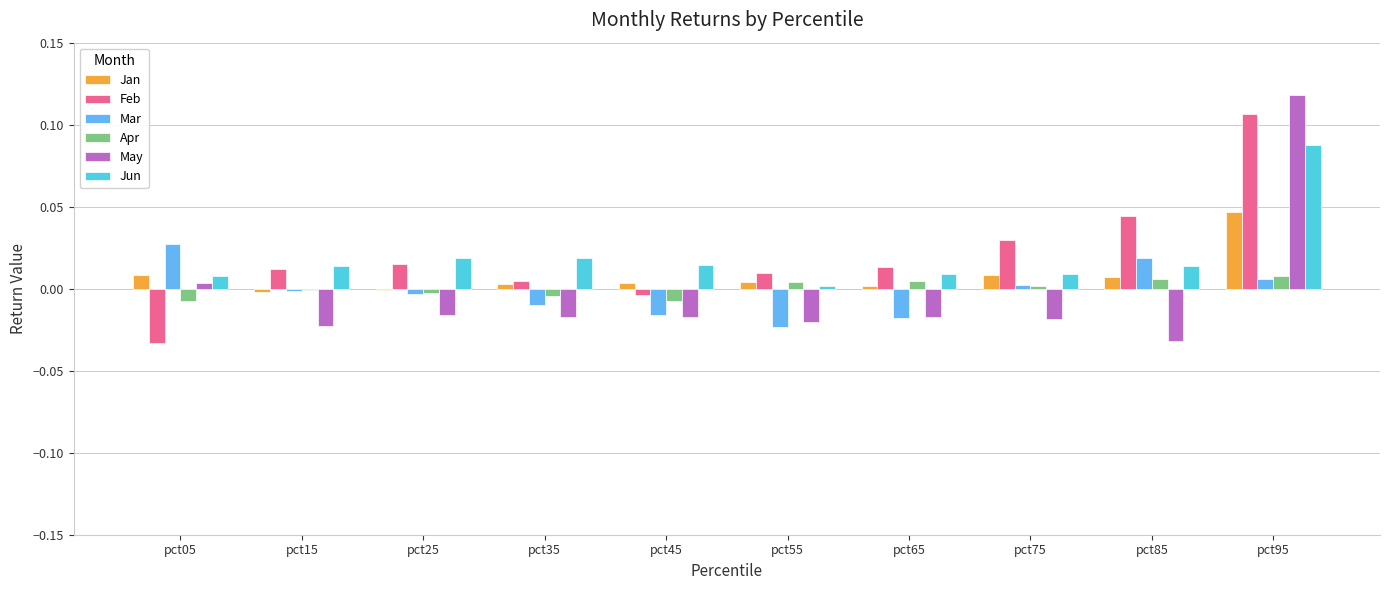

What are all the series names shown in the legend?

Jan, Feb, Mar, Apr, May, Jun